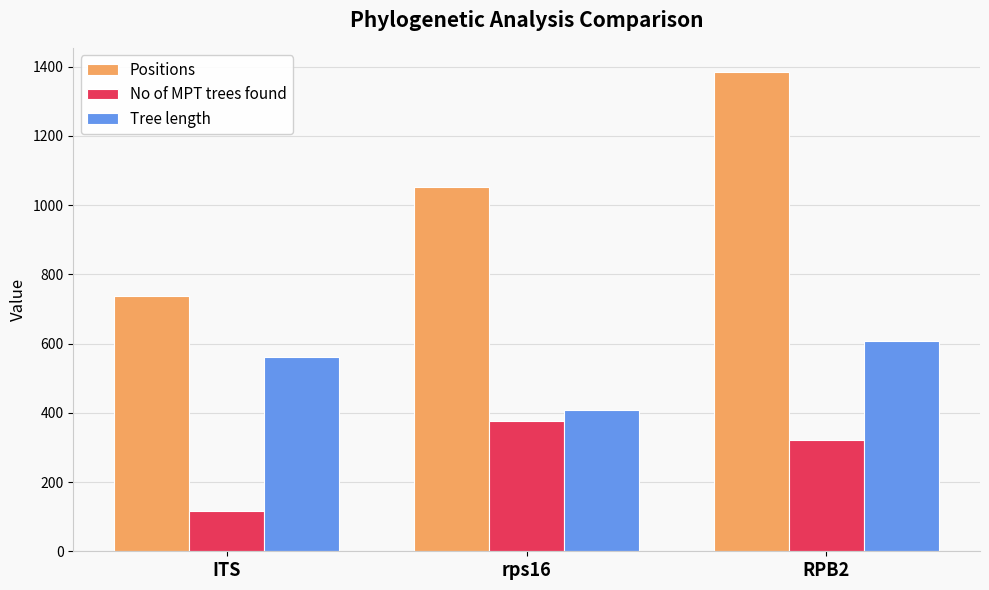

Which series has the widest spread of values?

Positions